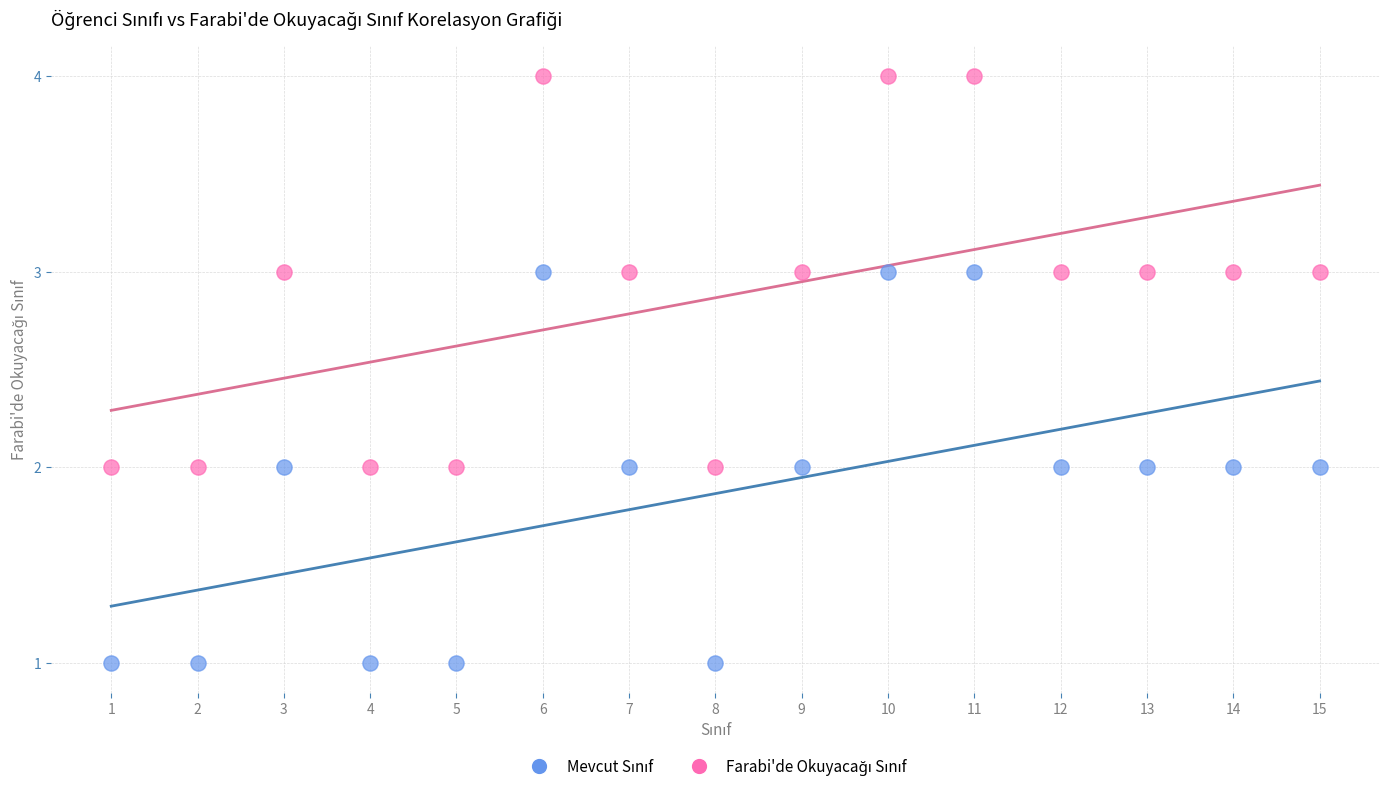

What is the X range (max minus min) for the scatter plot?

14